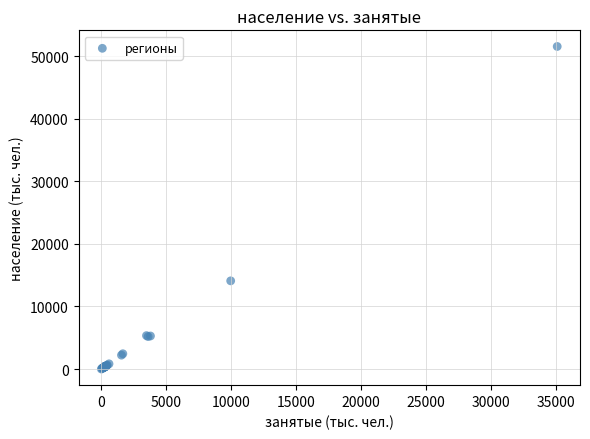

What Y value in the scatter plot is closest to 25776?

14098.8